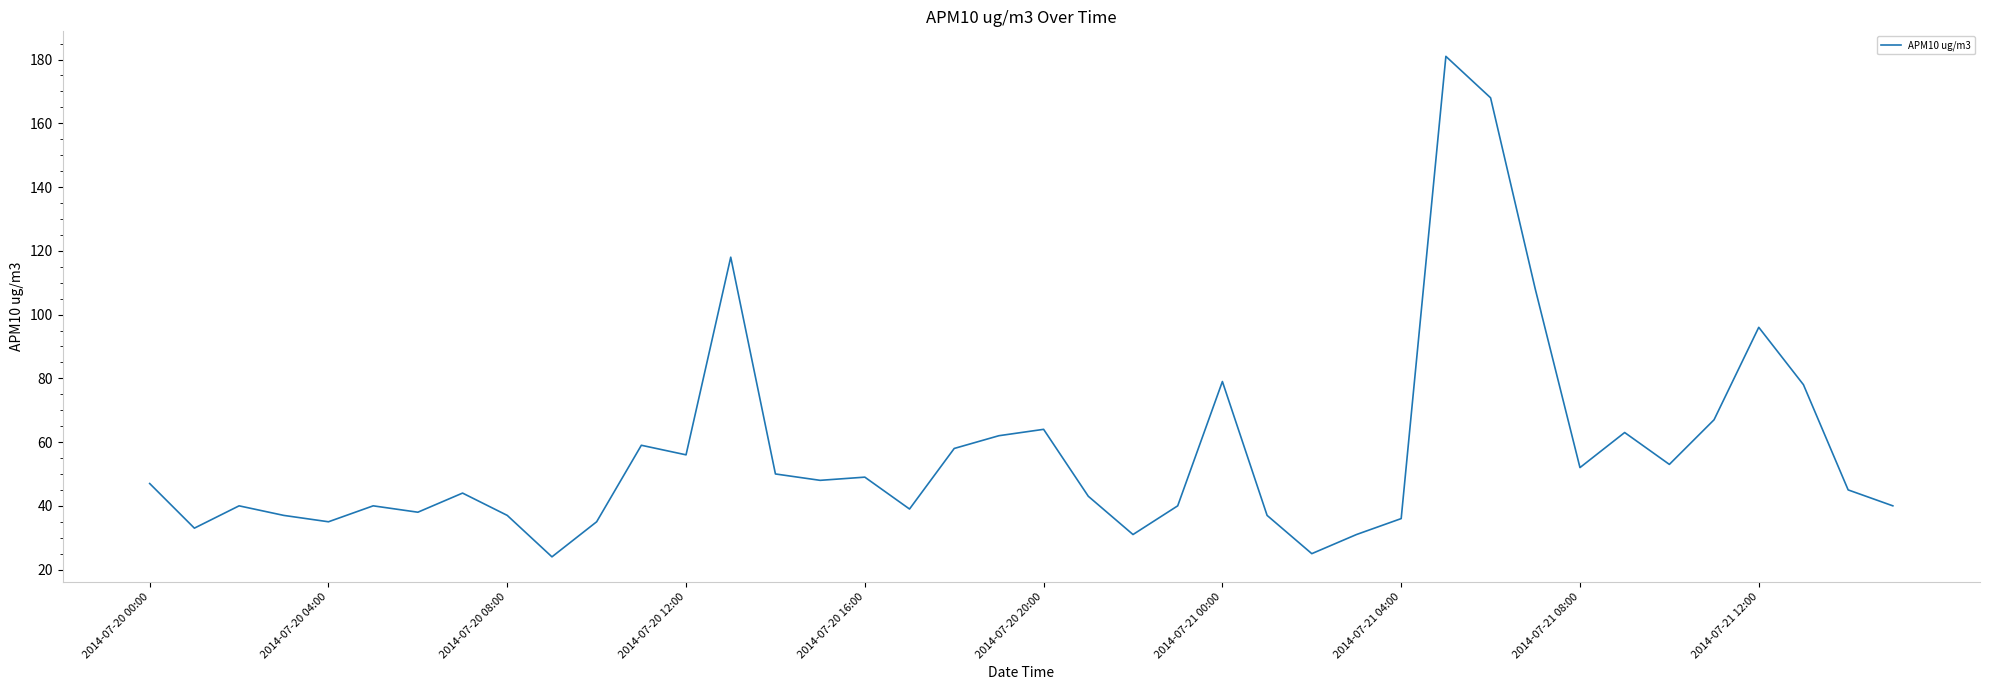

What is the greatest value displayed?

181